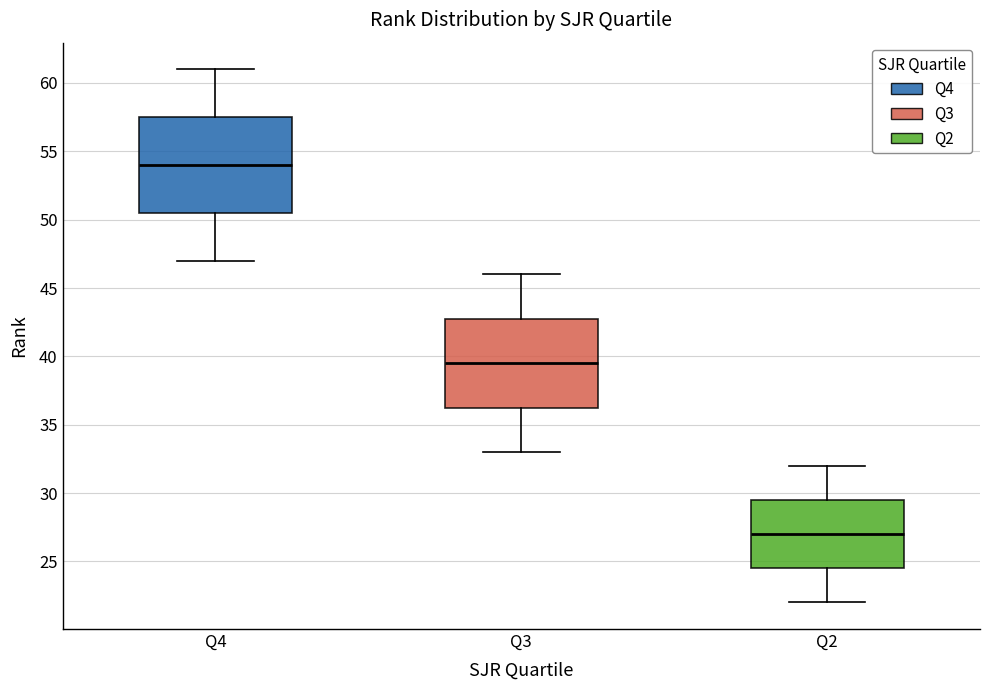

Where is the upper edge of the box for Q4 on the y-axis? The values are not printed on the chart, so give them approximately, as read against the axis.

57.5